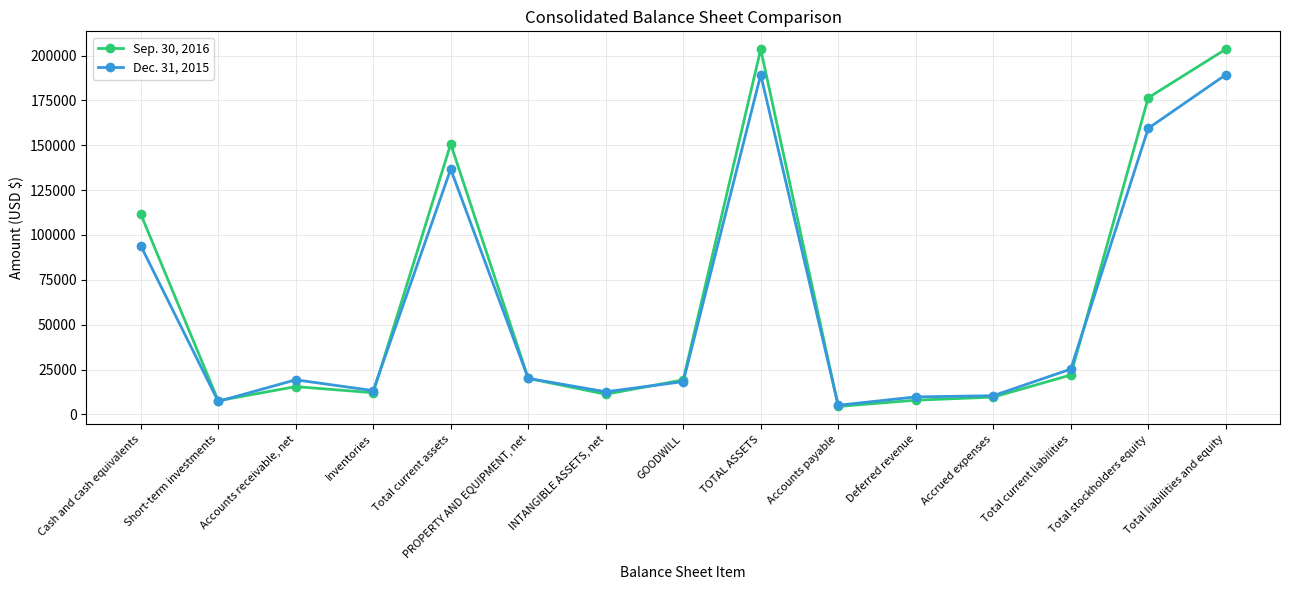

Rank the series by their average value, from lowest to highest.

Dec. 31, 2015, Sep. 30, 2016